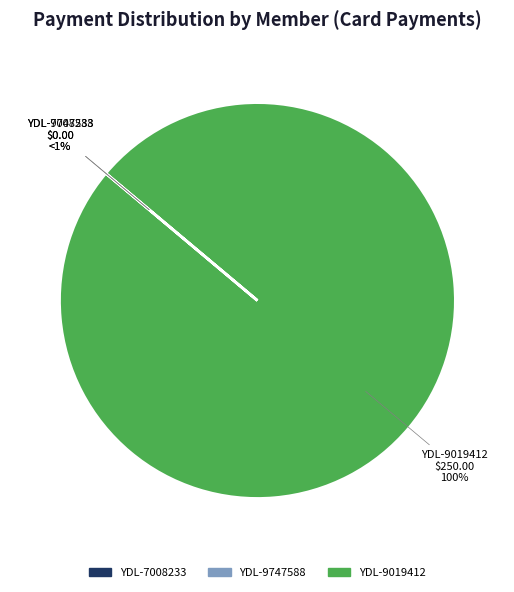

Combined, do YDL-7008233 and YDL-9747588 account for over 50%?

No